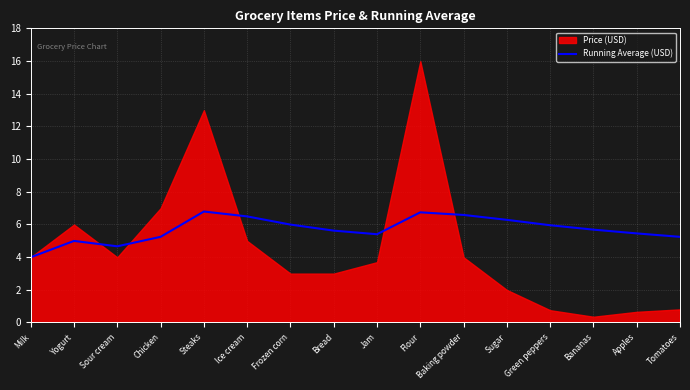

Where does the data first go above 5?

Chicken